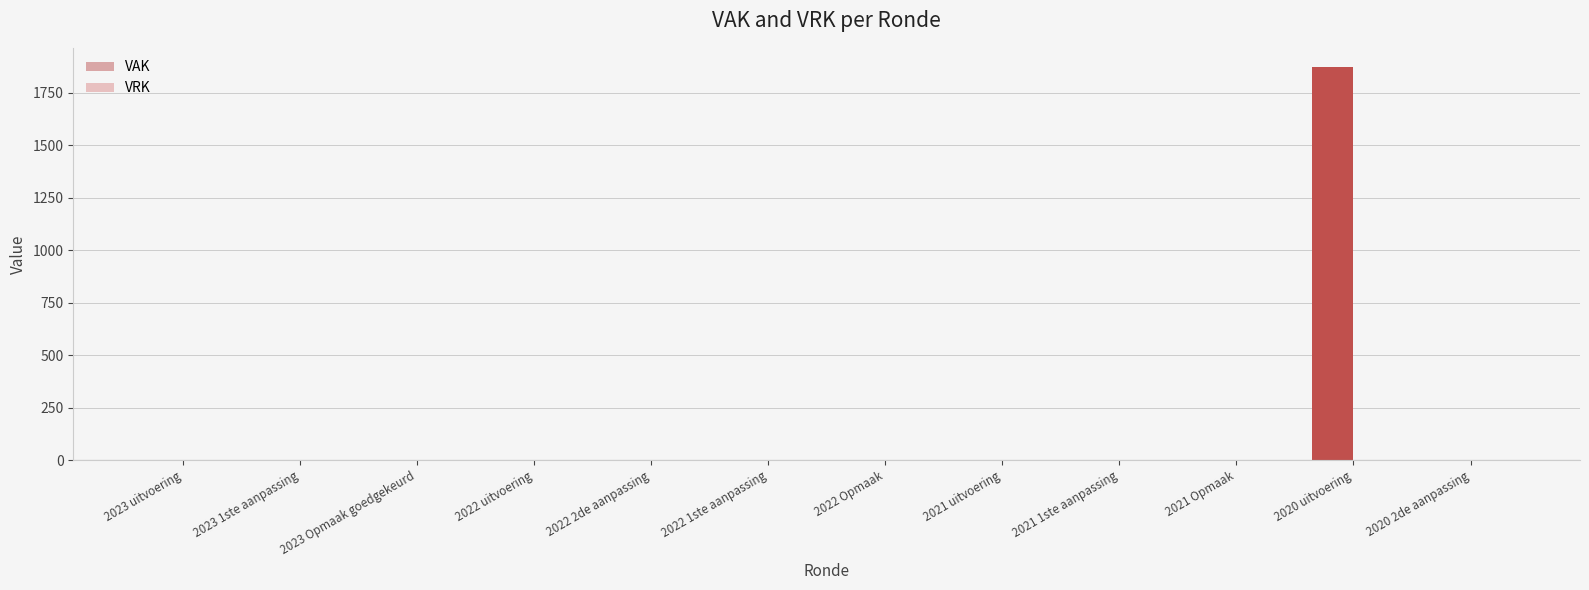

Are the bars horizontal?

No